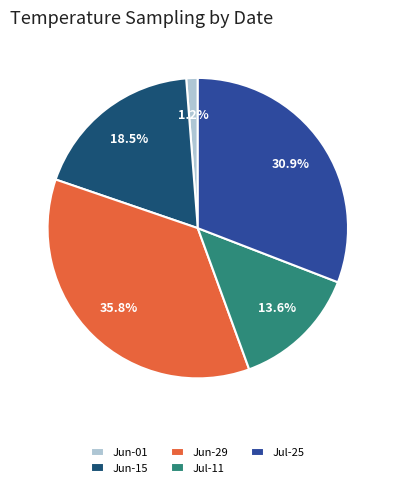

How much of the chart is everything except Jul-25?

69.1%